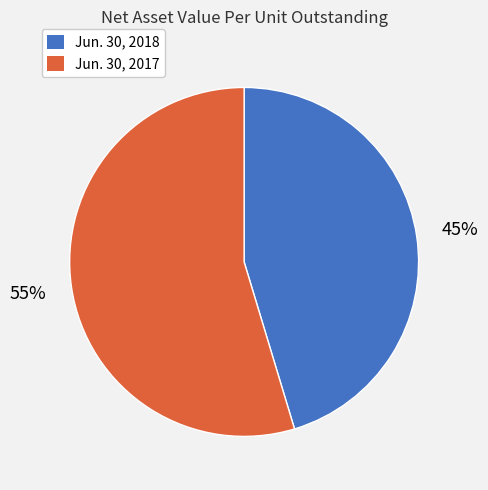

What is the smallest slice in the pie chart?

Jun. 30, 2018